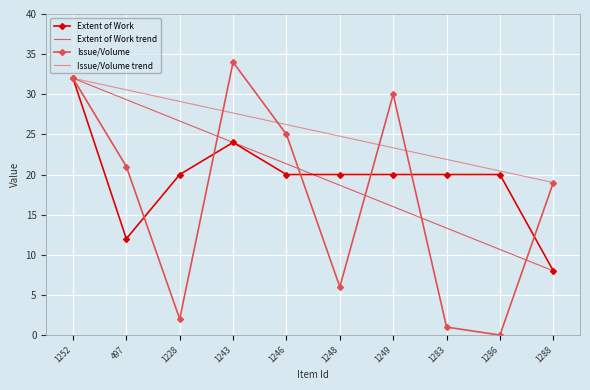

True or false: Extent of Work and Issue/Volume intersect in this chart.

True